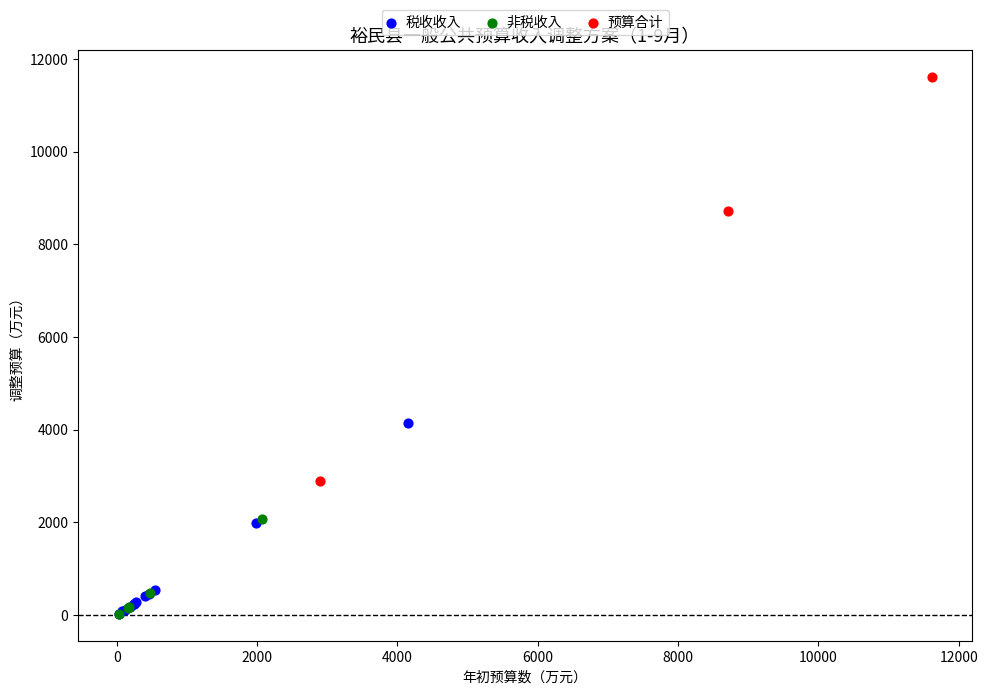

Which series has the largest Y range (max minus min)?

预算合计